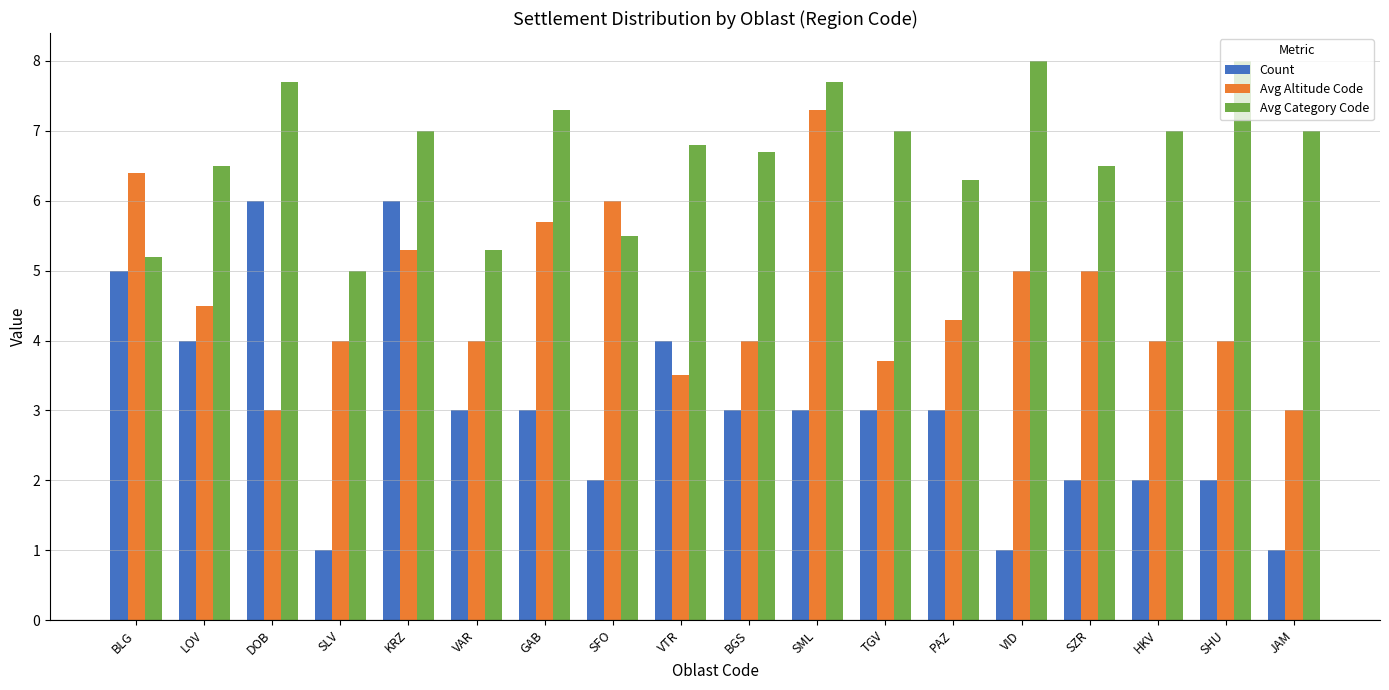

The value of Count at JAM is 0.5. True or false?

False